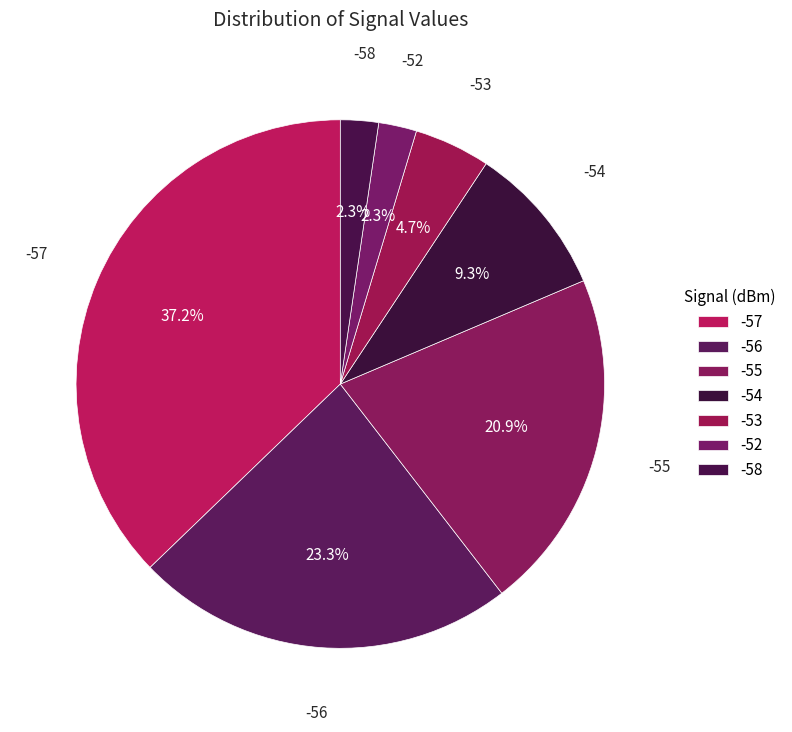

How many slices are in this pie chart?

7